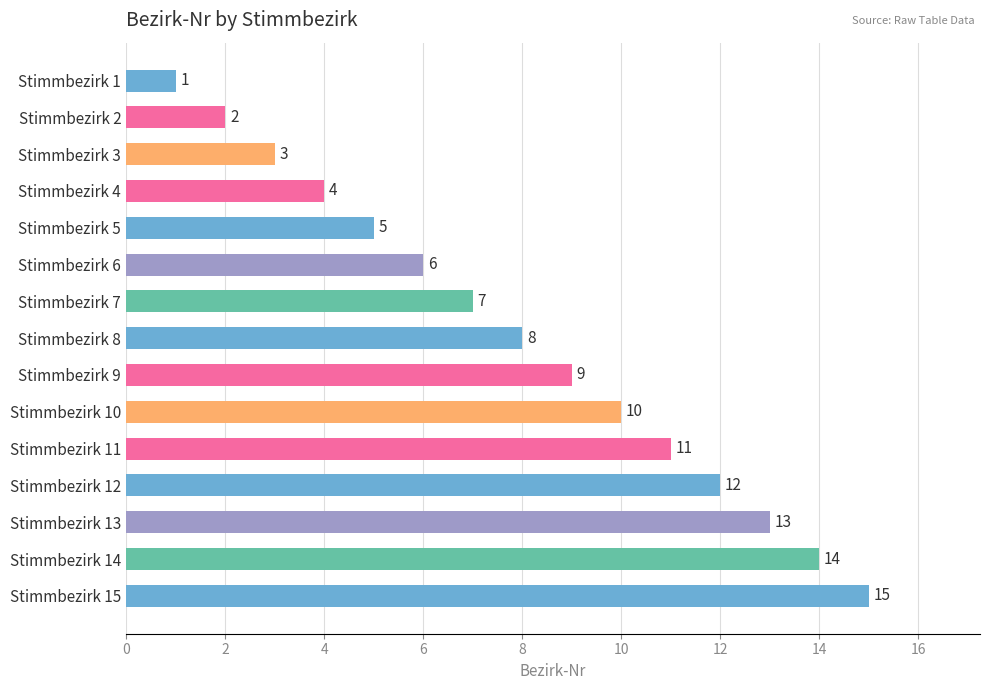

What is the average value?

8